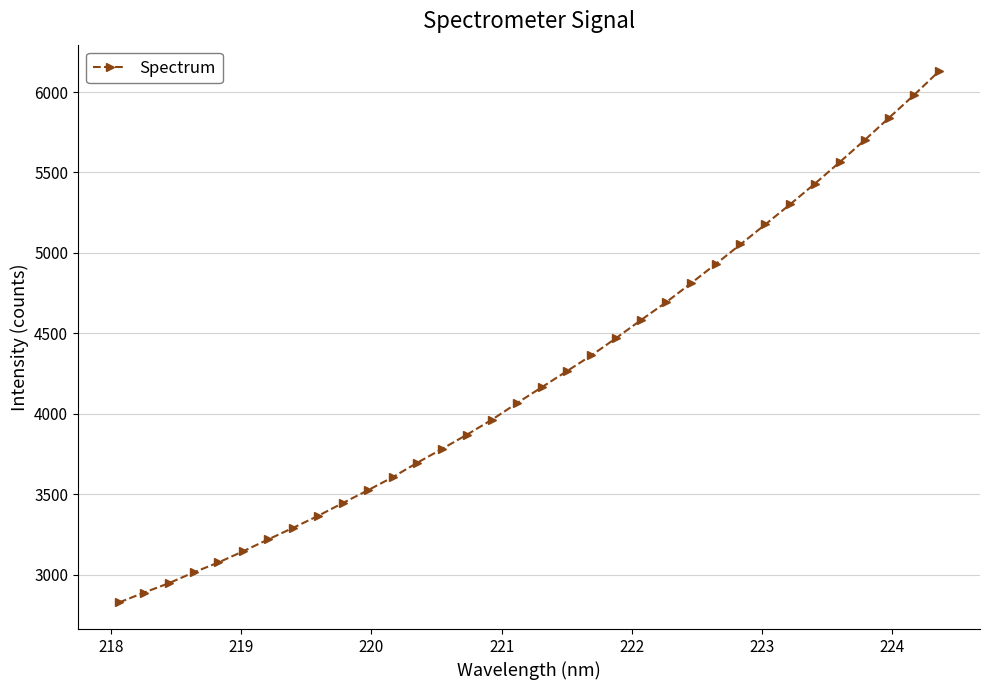

What is the value of the 7th point from the left?

3218.5